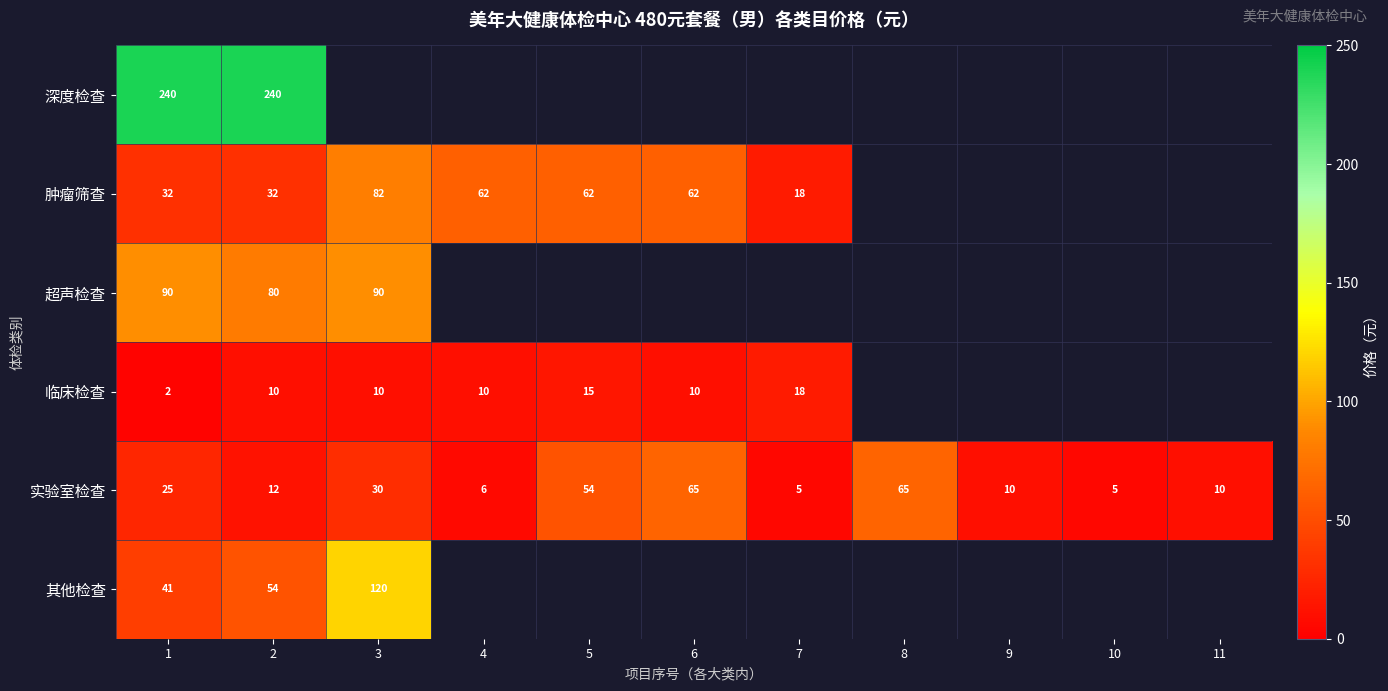

At how many categories does at least one series exceed 163?

2